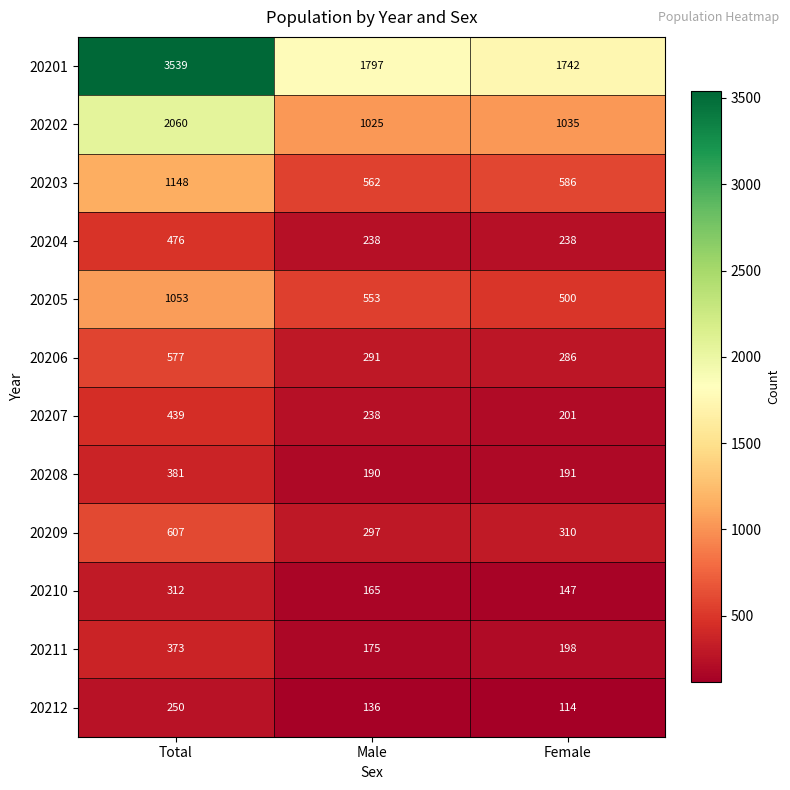

Which series has the widest spread of values?

20201